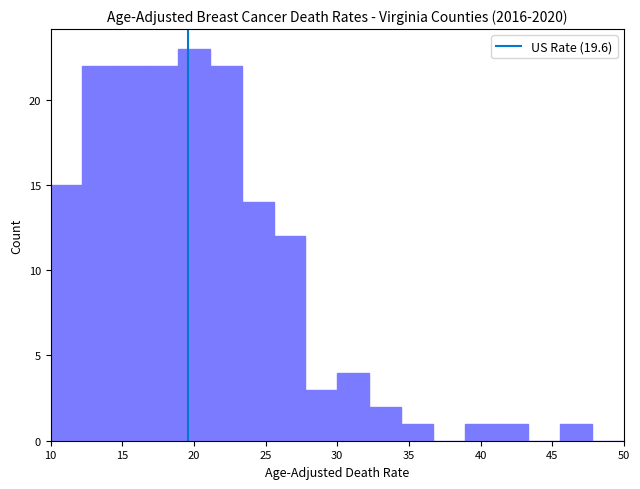

Reading left to right, list every bar in this chart as the range it spans on the x-axis followed by its height. Neither the bar edges nor the heights are printed on the chart, so give them approximately, as read against the axes.

10.0 to 12.0: 15
12.0 to 14.5: 22
14.5 to 16.5: 22
16.5 to 19.0: 22
19.0 to 21.0: 23
21.0 to 23.5: 22
23.5 to 25.5: 14
25.5 to 28.0: 12
28.0 to 30.0: 3
30.0 to 32.0: 4
32.0 to 34.5: 2
34.5 to 36.5: 1
36.5 to 39.0: 0
39.0 to 41.0: 1
41.0 to 43.5: 1
43.5 to 45.5: 0
45.5 to 48.0: 1
48.0 to 50.0: 0